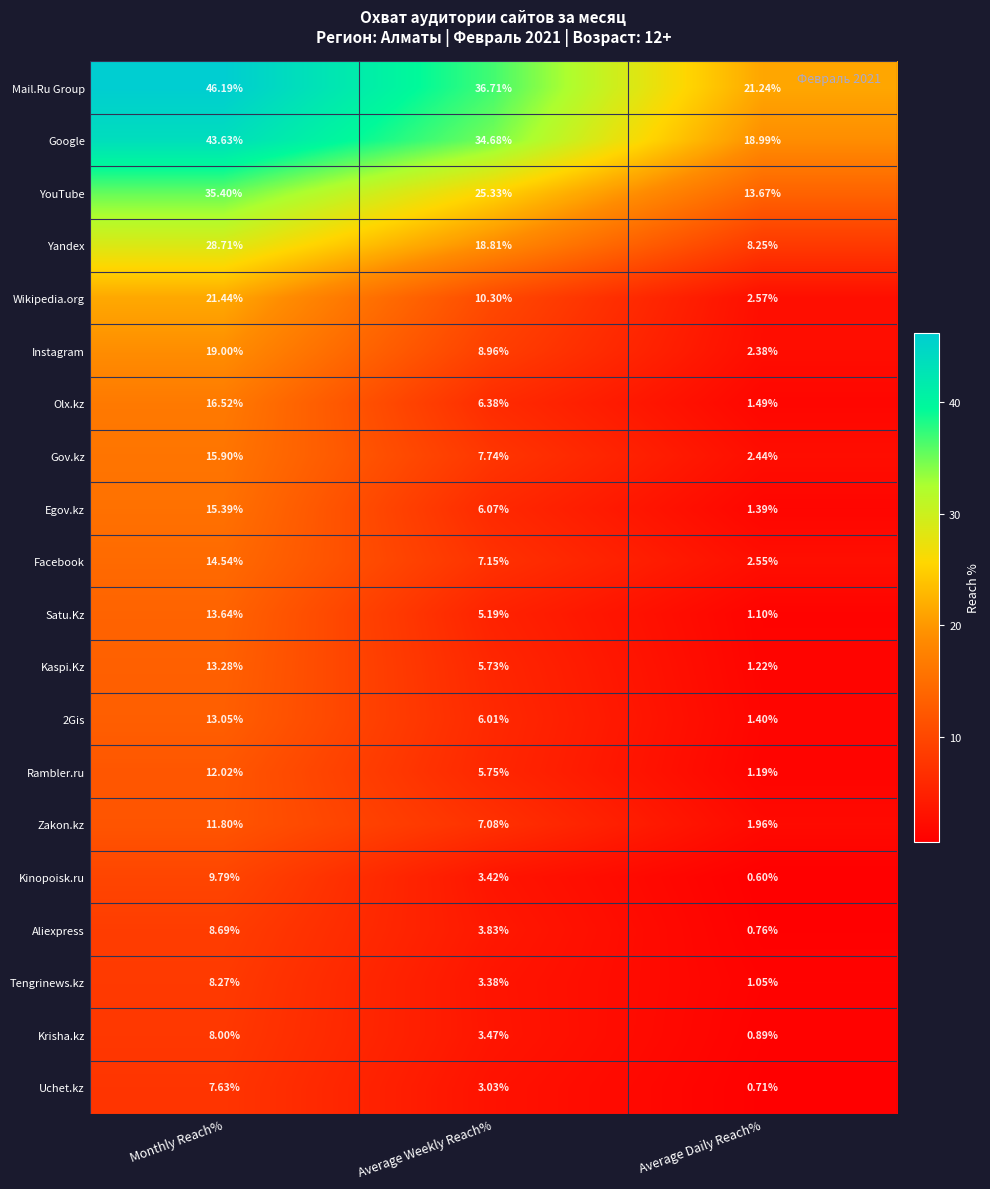

Which series has the largest range (max minus min)?

Mail.Ru Group